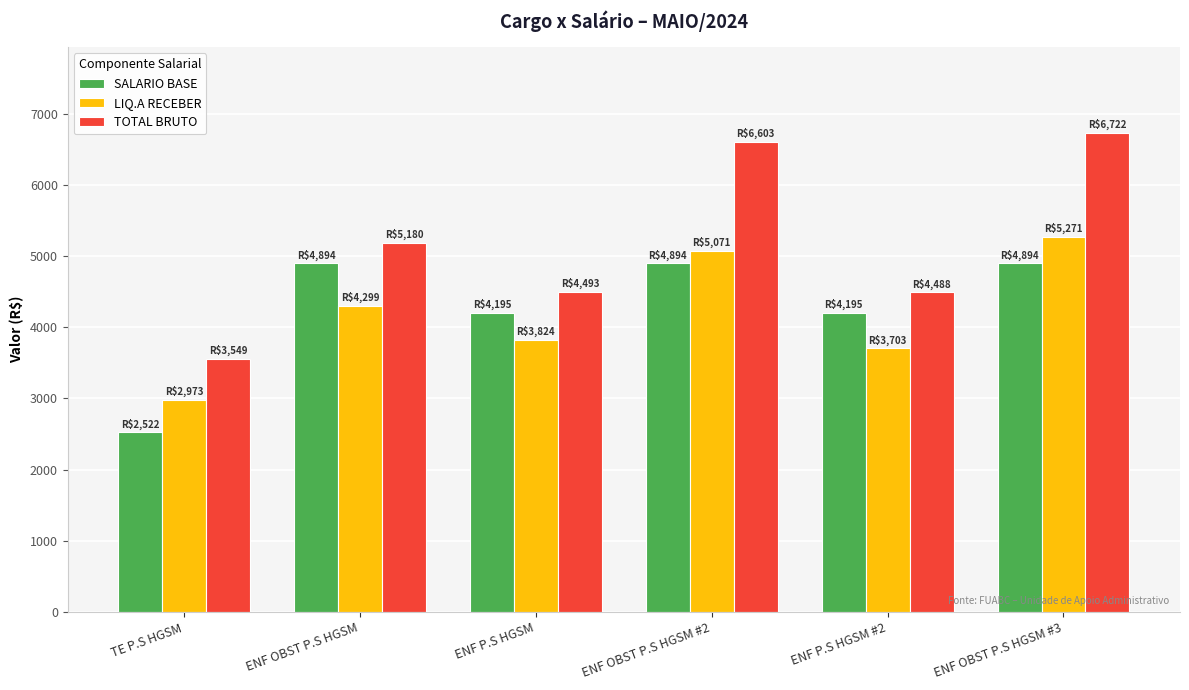

The value of LIQ.A RECEBER at ENF P.S HGSM #2 is 3702.6. True or false?

True